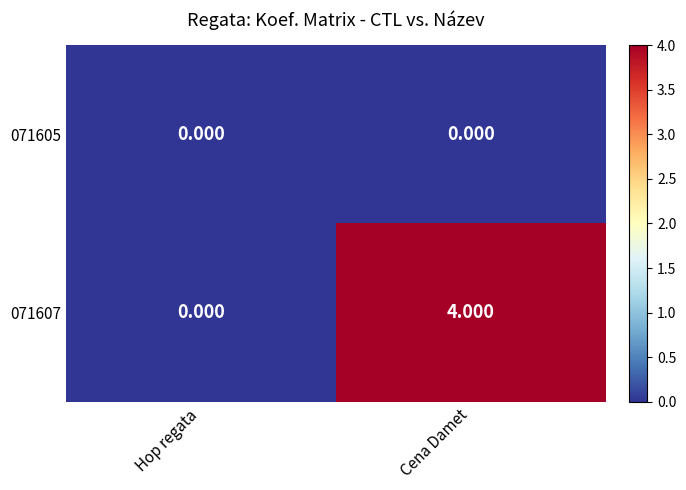

What is the maximum value shown in the chart?

4